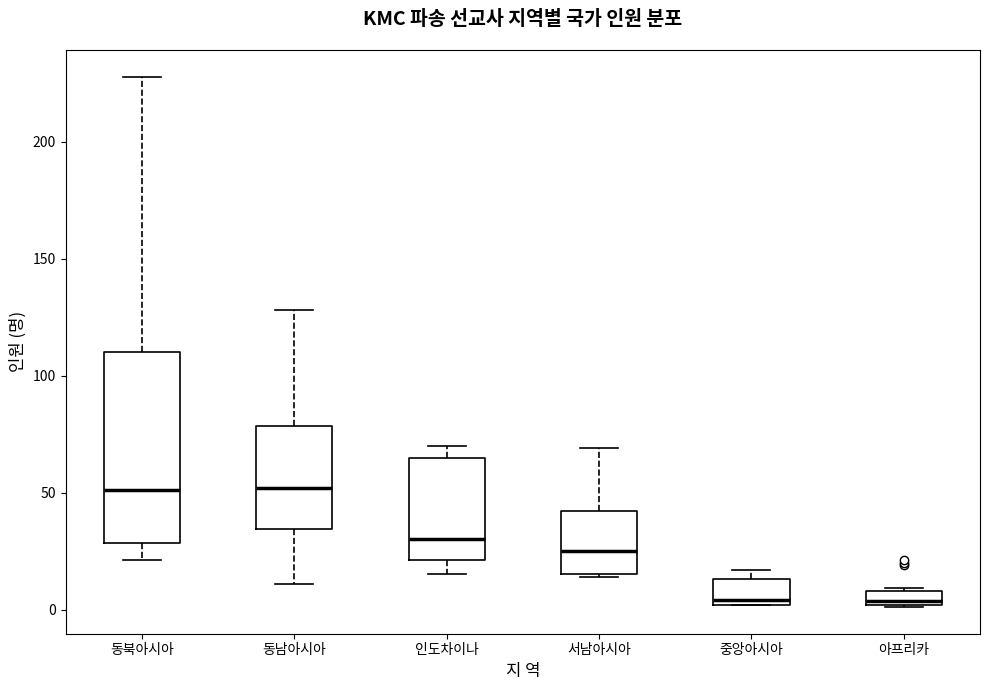

Comparing the boxes themselves (not the whiskers), which one is the tallest?

동북아시아